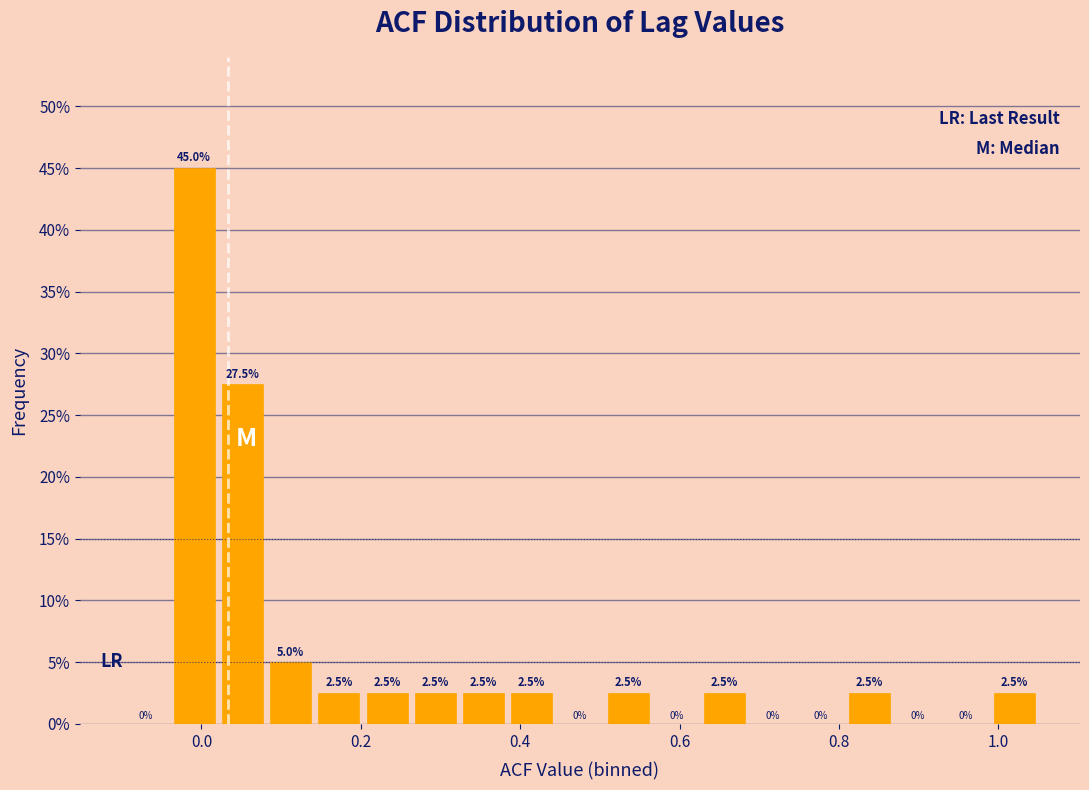

Around what value on the x-axis is the tallest bar? Give the approximate position of its centre, as read against the axis.

0.00